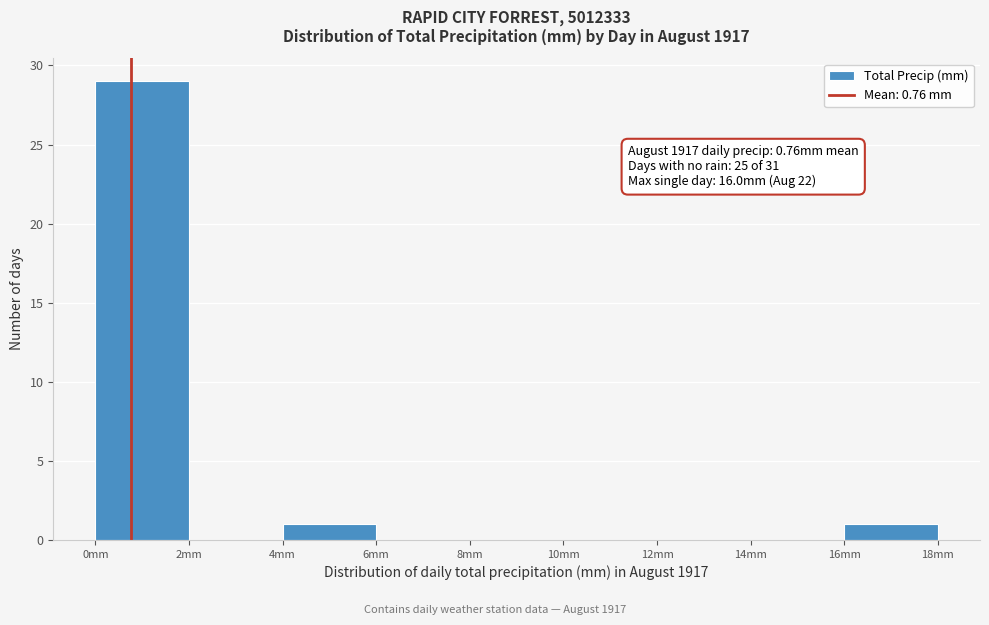

Over which range of the x-axis is the bar tallest?

0 to 2